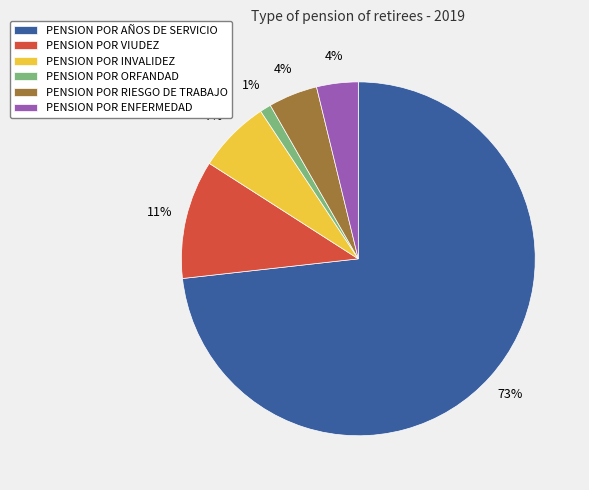

To the nearest percent, what percentage of the pie is PENSION POR INVALIDEZ?

7%